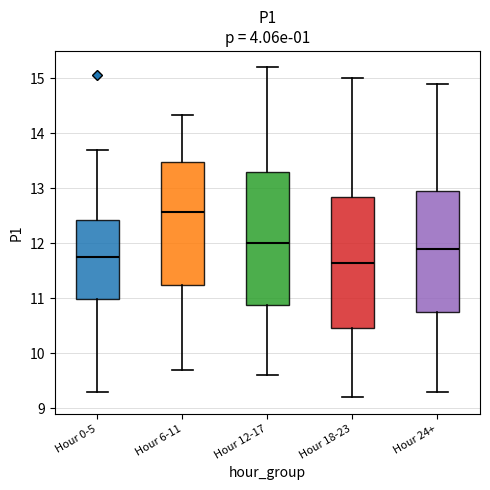

Reading left to right, transcribe this box plot: for each box, give where its median line is, the range the box spans, and where its two whiskers end, as read against the y-axis. The values are not printed on the chart, so give them approximately, as read against the axis.

Hour 0-5: median 11.8, box 11.0 to 12.4, whiskers 9.3 to 13.7
Hour 6-11: median 12.6, box 11.3 to 13.5, whiskers 9.7 to 14.3
Hour 12-17: median 12.0, box 10.9 to 13.3, whiskers 9.6 to 15.2
Hour 18-23: median 11.7, box 10.5 to 12.9, whiskers 9.2 to 15.0
Hour 24+: median 11.9, box 10.8 to 13.0, whiskers 9.3 to 14.9